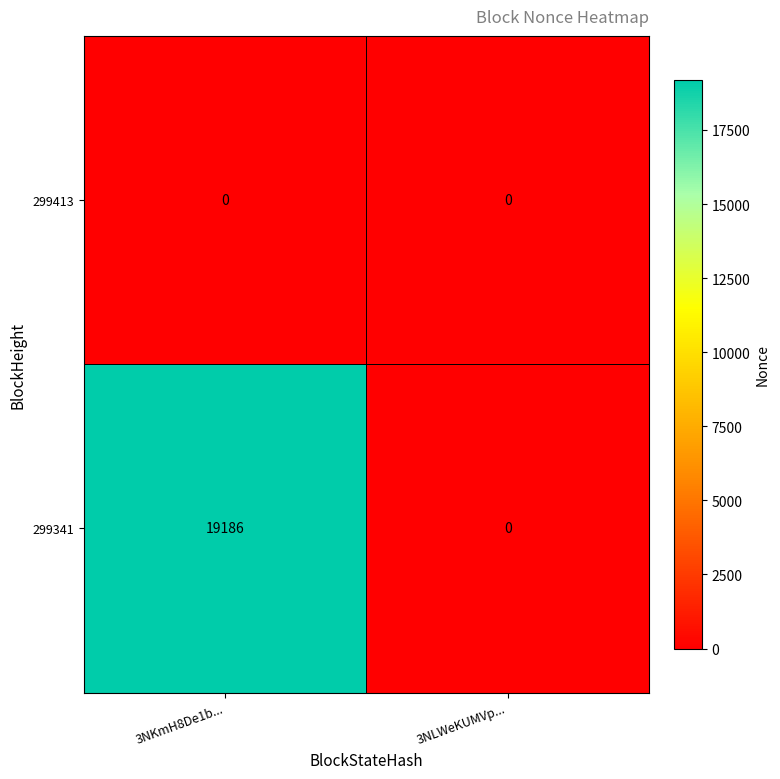

What is the difference between the highest and lowest values at 3NKmH8De1b...?

19186